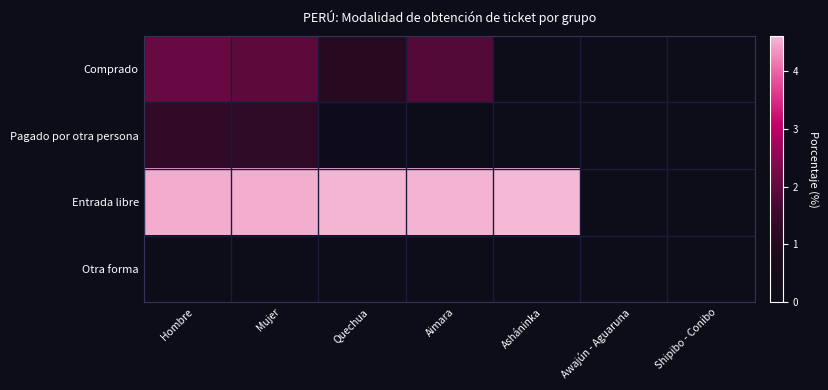

Which series has the largest range (max minus min)?

Entrada libre